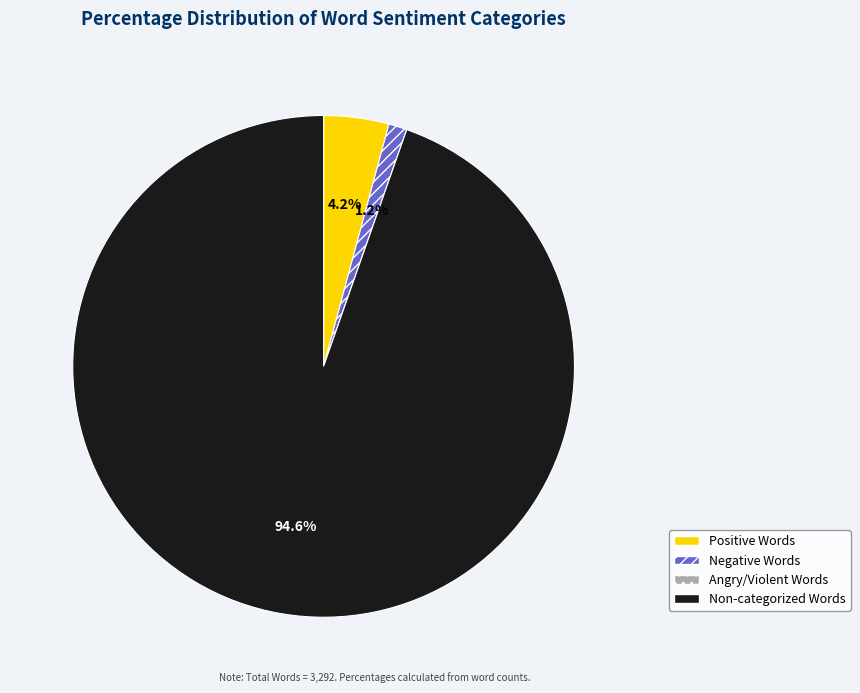

Does any single category account for the majority?

Yes